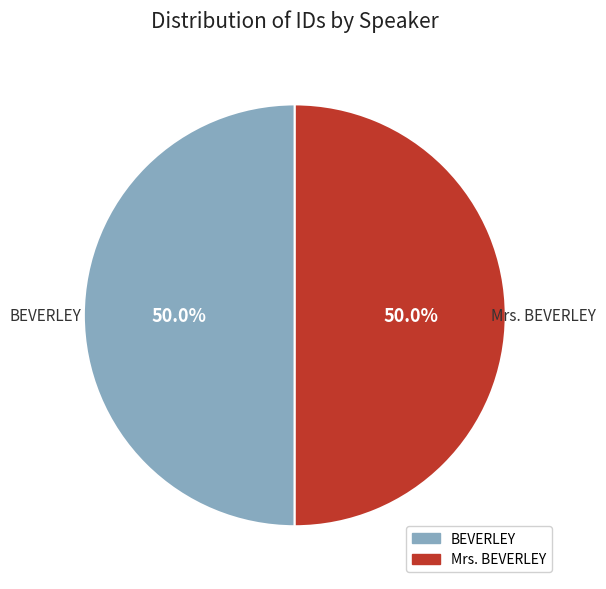

What percentage do Mrs. BEVERLEY and BEVERLEY together represent?

100.0%